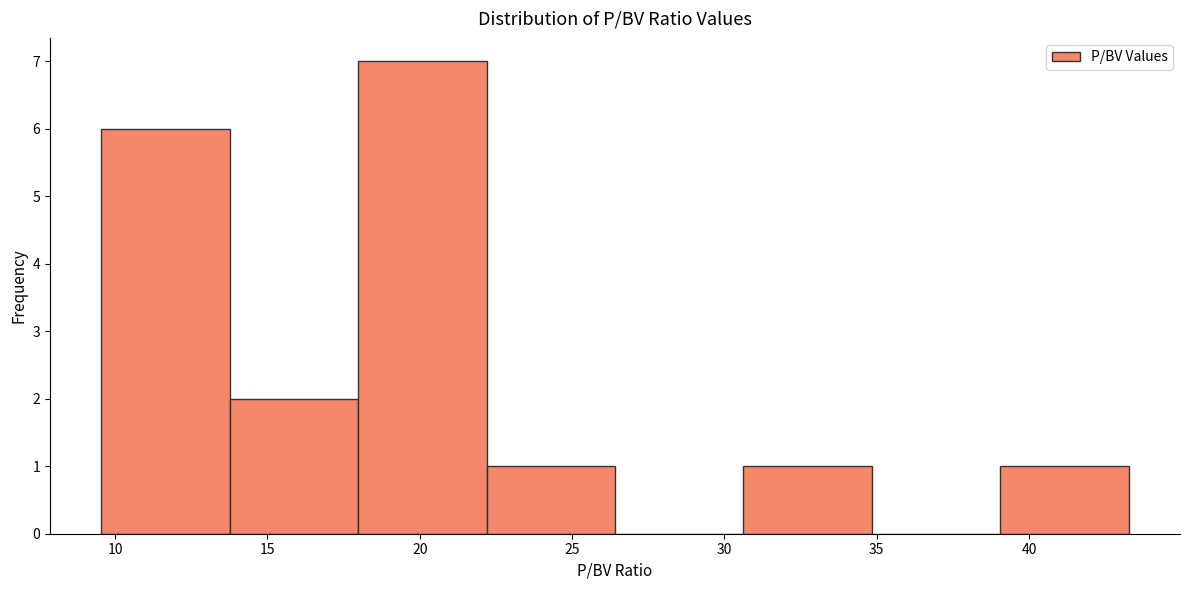

Reading left to right, list every bar in this chart as the range it spans on the x-axis followed by its height. Neither the bar edges nor the heights are printed on the chart, so give them approximately, as read against the axes.

9.5 to 14.0: 6
14.0 to 18.0: 2
18.0 to 22.0: 7
22.0 to 26.5: 1
26.5 to 30.5: 0
30.5 to 35.0: 1
35.0 to 39.0: 0
39.0 to 43.5: 1